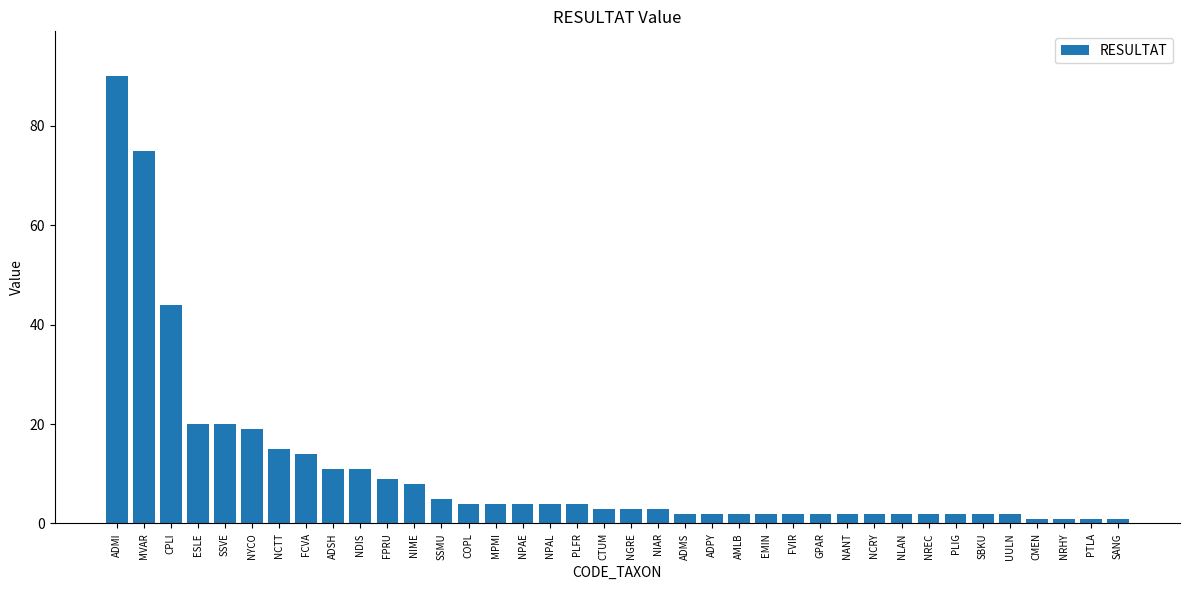

The chart shows a value of 11 at NIME. True or false?

False